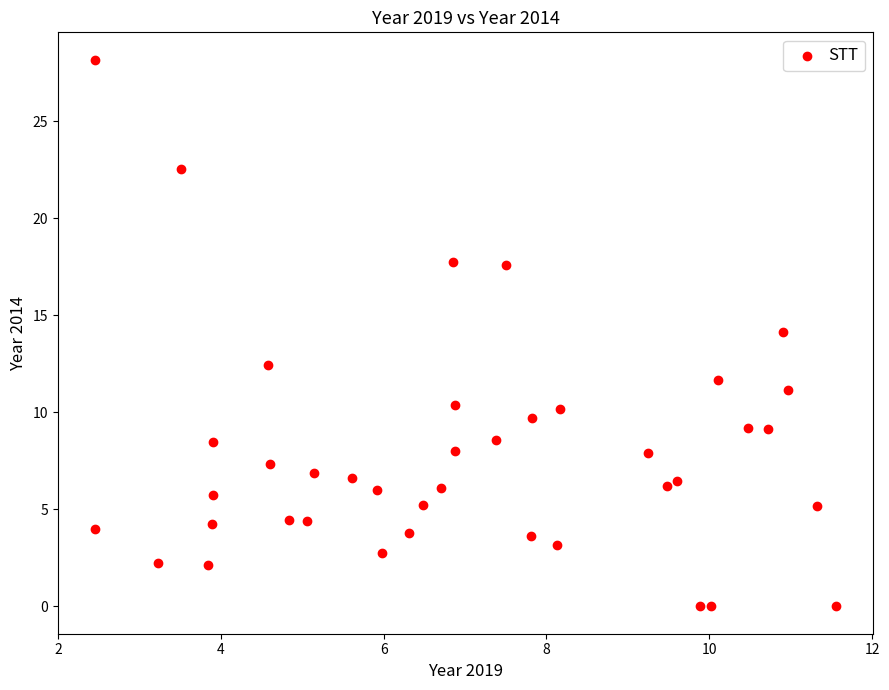

What is the range of X values (max minus min)?

9.1